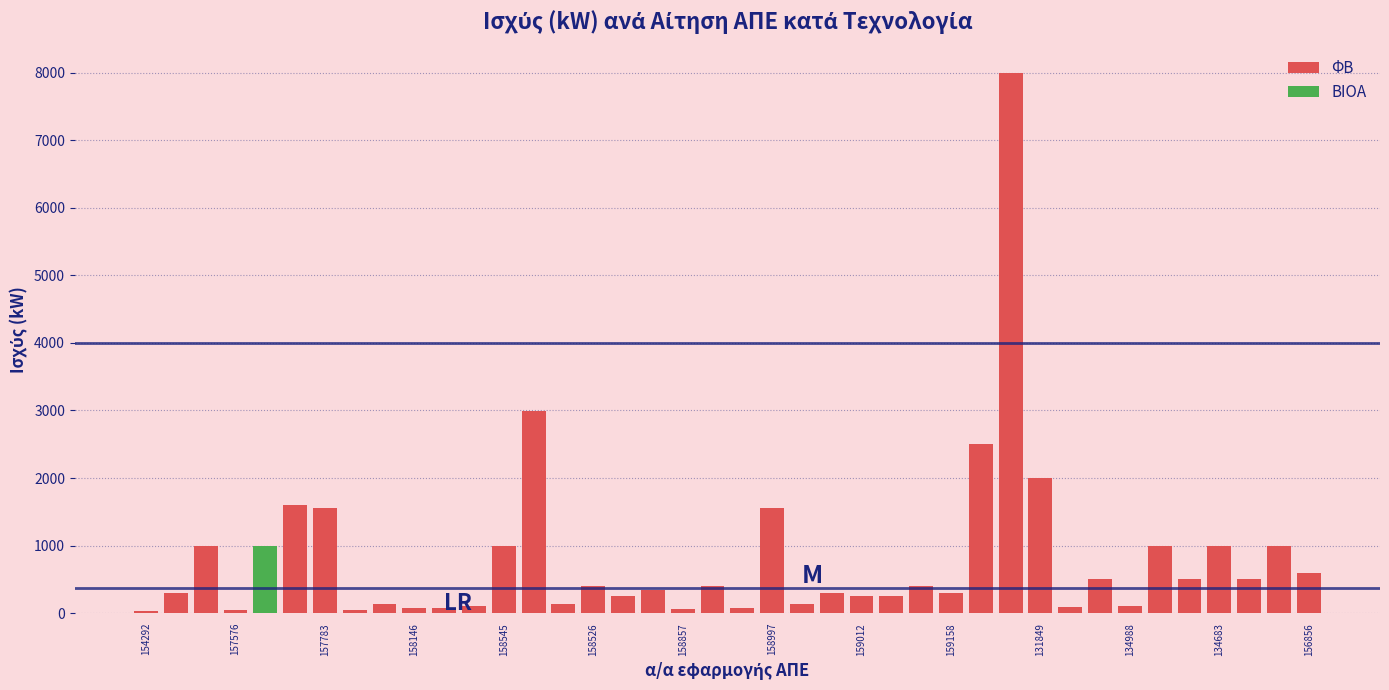

True or false: ΦΒ has a value of 1999.7 at 131849.

True